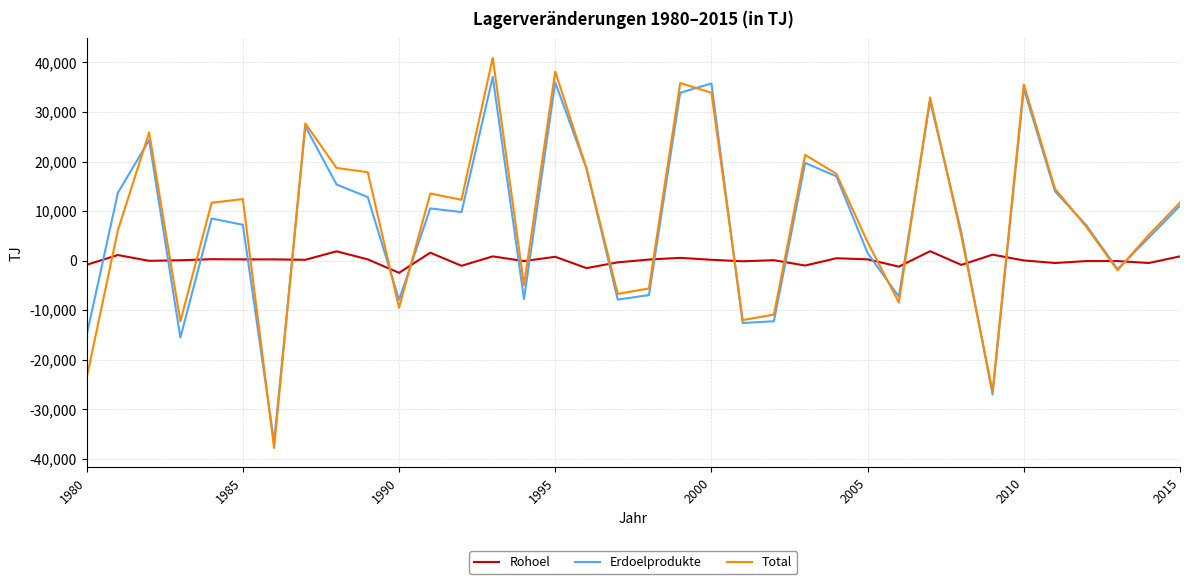

Which series has the widest spread of values?

Total